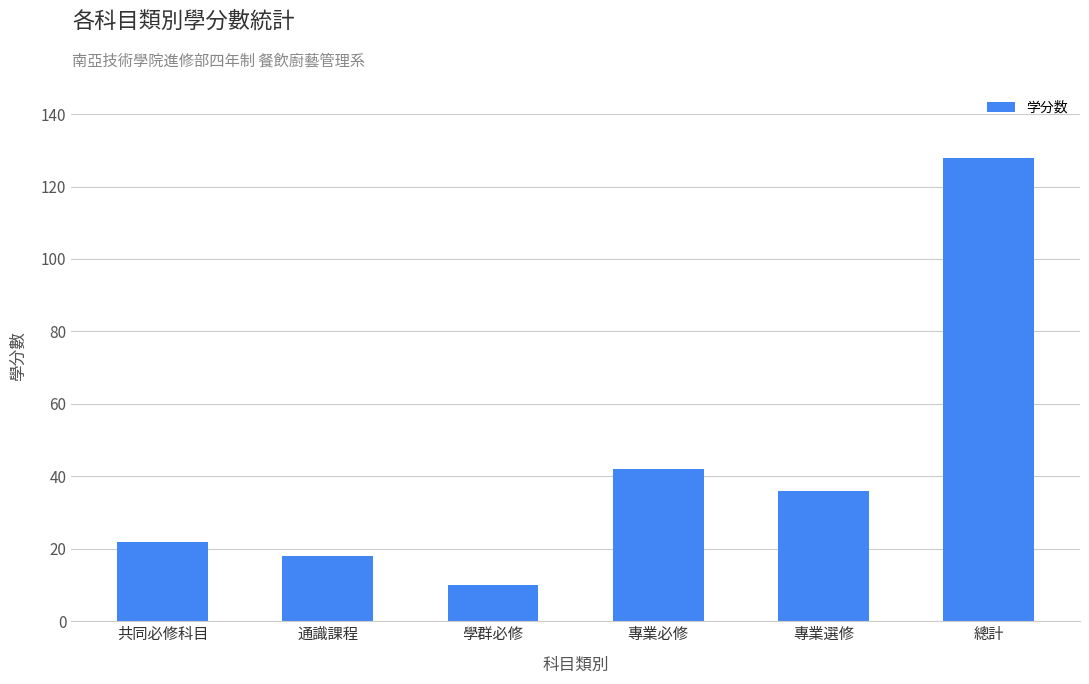

Is it true that the value at 總計 is 183?

False